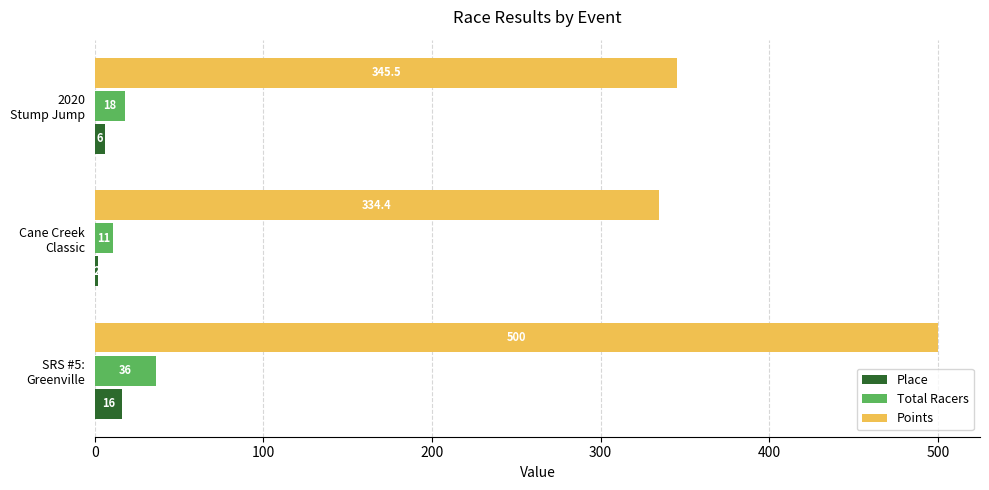

What is the minimum value shown in the chart?

2.0